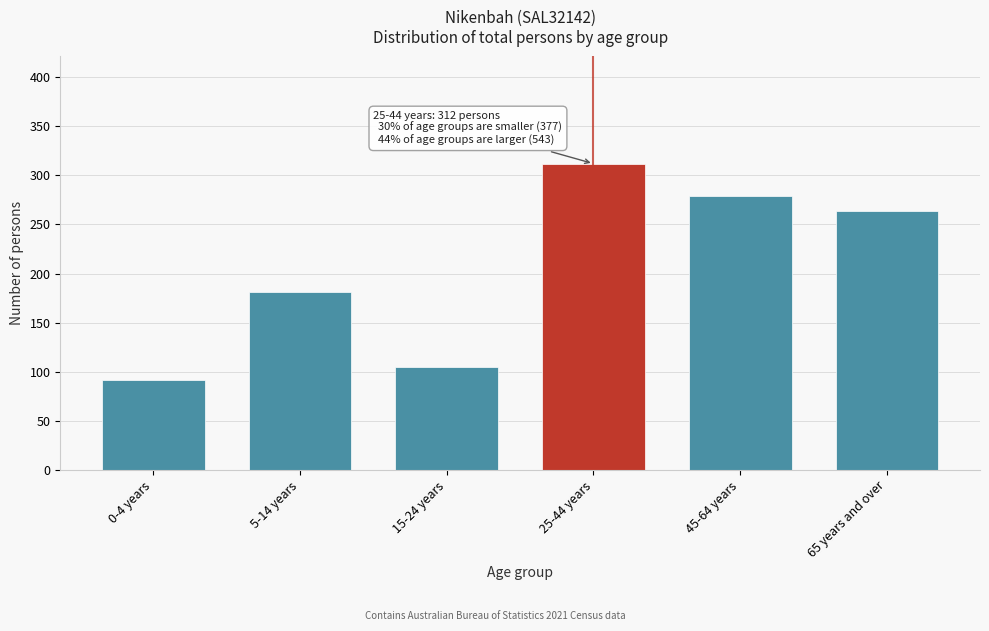

Reading left to right, extract all data points from this chart.

91	181	105	312	279	264